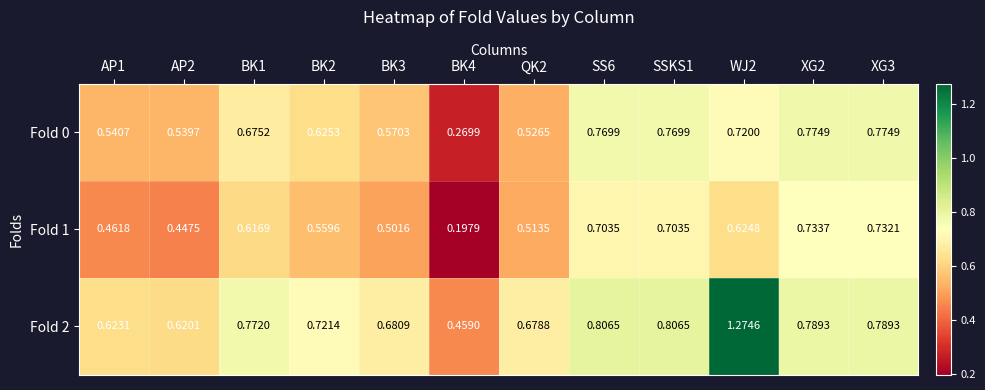

Is the value of Fold 0 at AP2 greater than the value of Fold 1 at BK2?

No